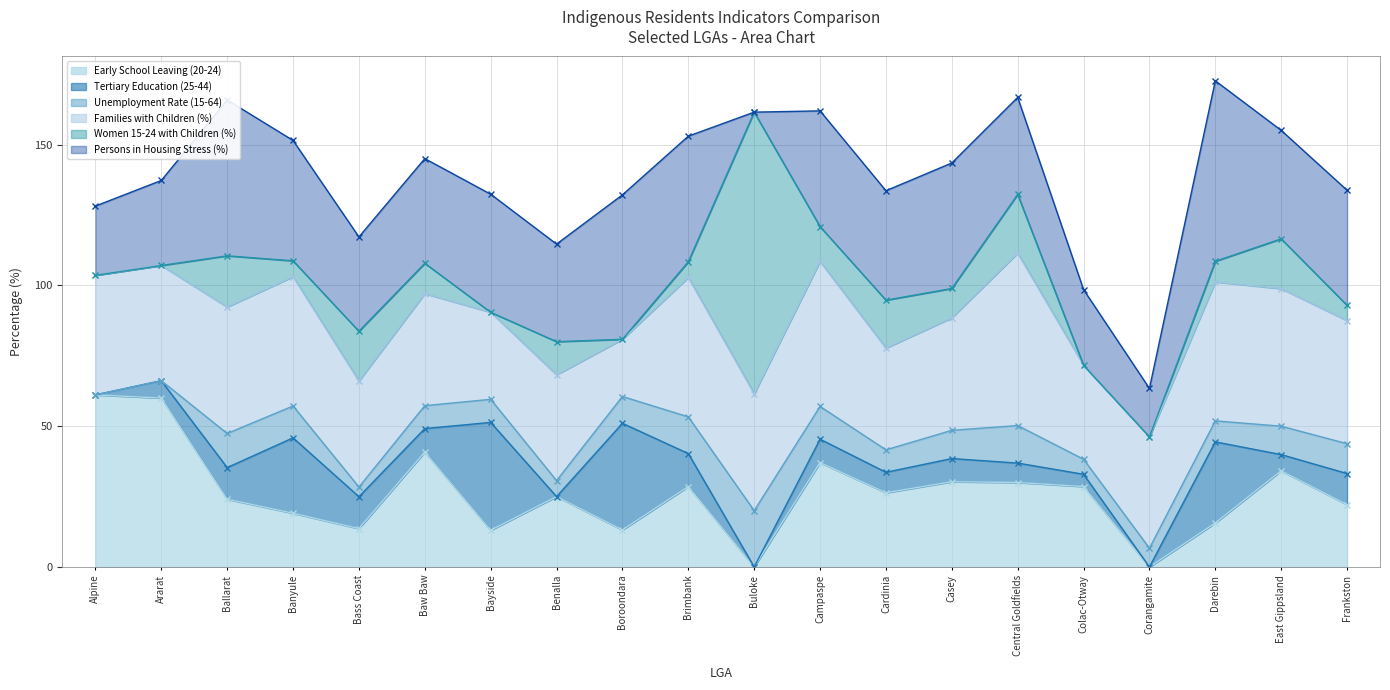

The value of Tertiary Education (25-44) at Casey is 8.2. True or false?

True